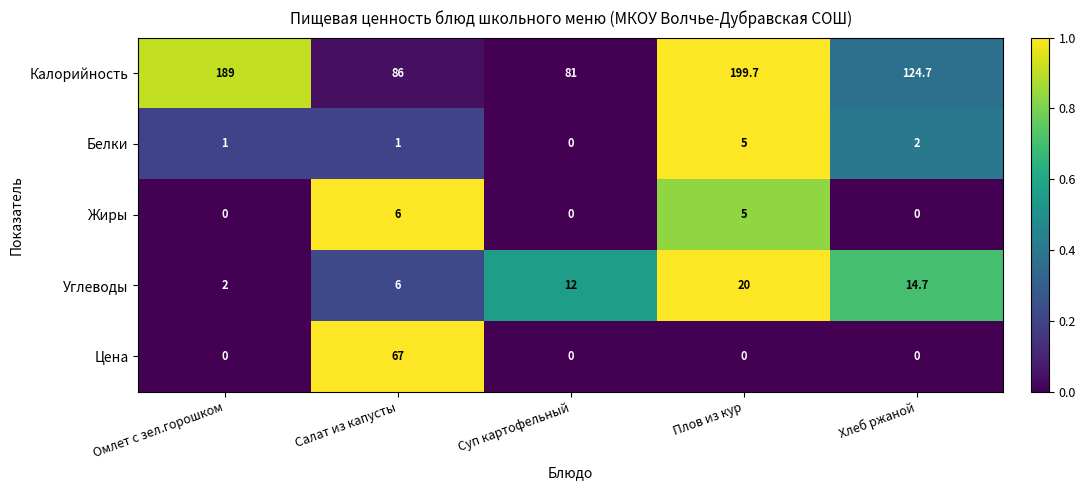

What is the sum of the Белки values at Омлет с зел.горошком and Хлеб ржаной?

3.0